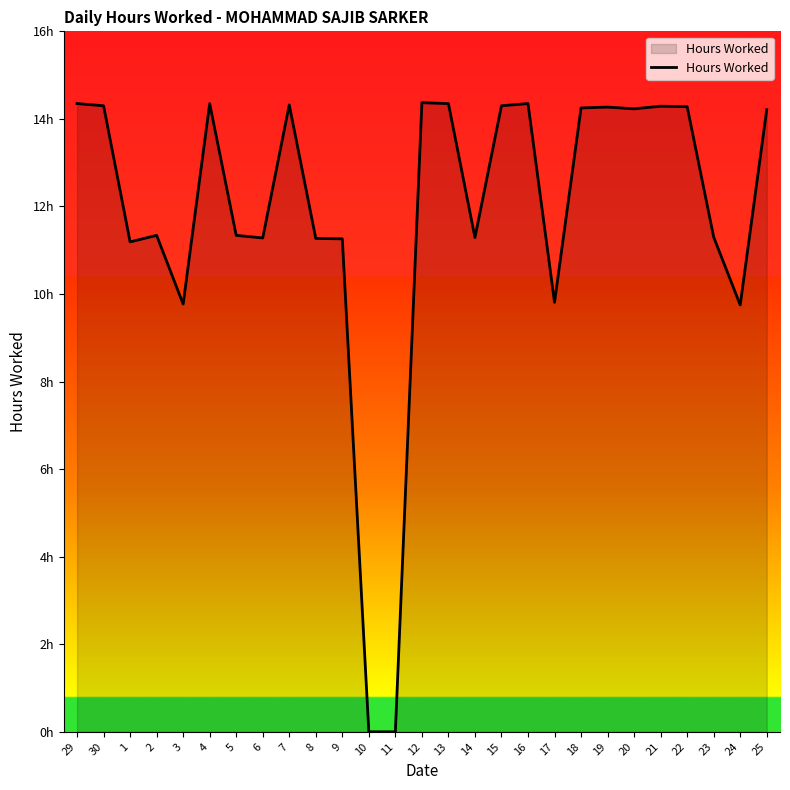

Rank the categories by value from lowest to highest.

10, 11, 24, 3, 17, 1, 9, 8, 6, 14, 23, 2, 5, 25, 20, 18, 19, 22, 21, 30, 15, 7, 29, 4, 13, 16, 12